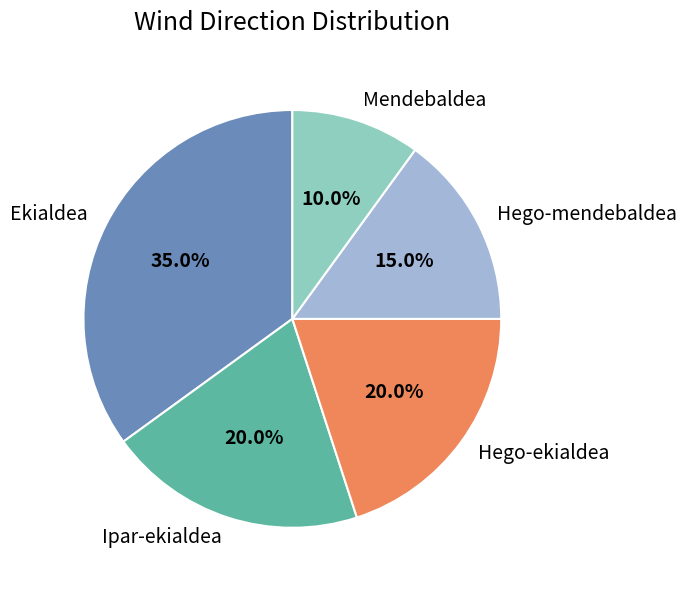

Between Ipar-ekialdea and Hego-mendebaldea, which is larger?

Ipar-ekialdea